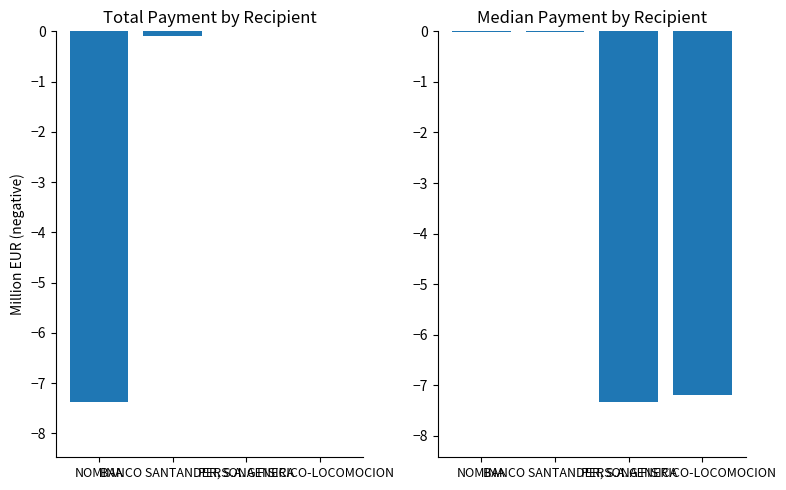

What is the sum of all values?

-14.5